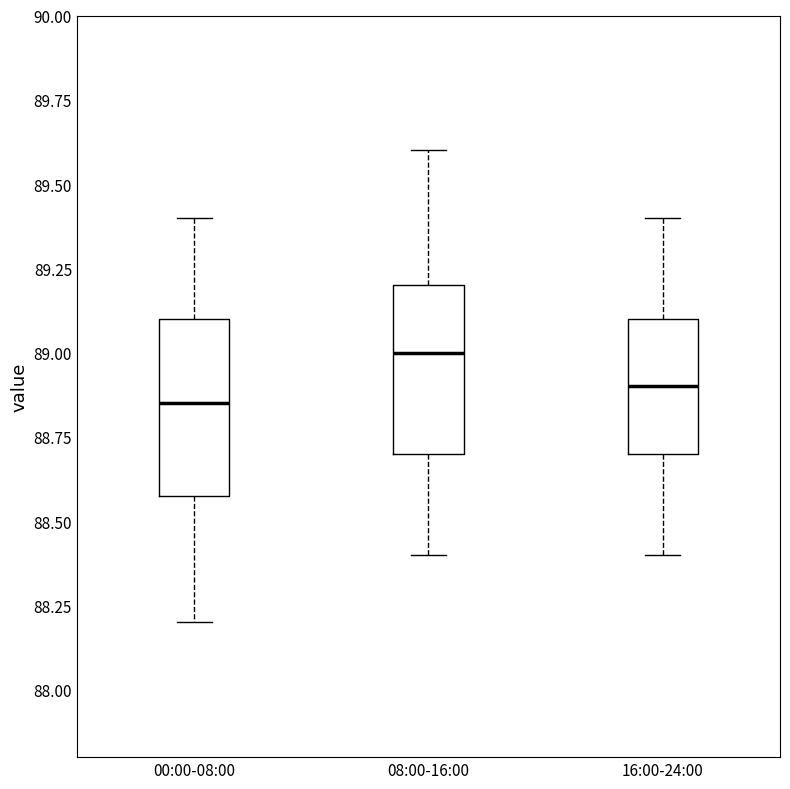

Reading left to right, transcribe this box plot: for each box, give where its median line is, the range the box spans, and where its two whiskers end, as read against the y-axis. The values are not printed on the chart, so give them approximately, as read against the axis.

00:00-08:00: median 88.85, box 88.60 to 89.10, whiskers 88.20 to 89.40
08:00-16:00: median 89.00, box 88.70 to 89.20, whiskers 88.40 to 89.60
16:00-24:00: median 88.90, box 88.70 to 89.10, whiskers 88.40 to 89.40